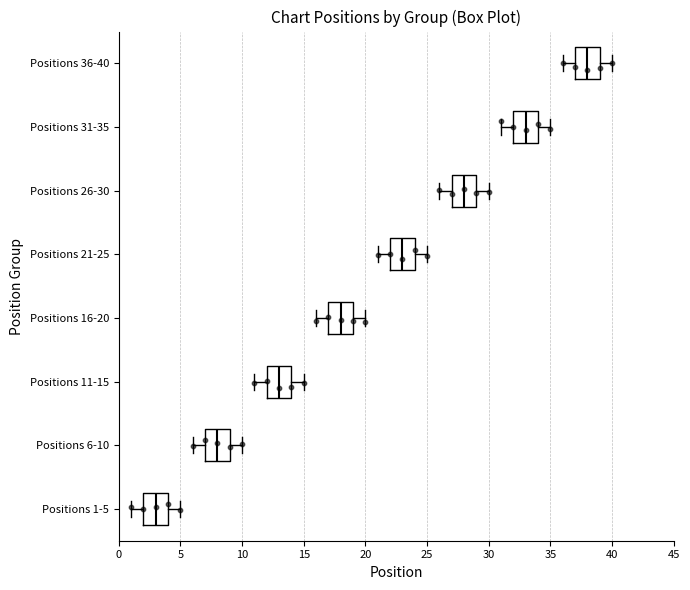

Reading bottom to top, read every box against the x-axis: the position of its median line, the range the box covers, and the ends of its whiskers. The values are not printed on the chart, so give them approximately, as read against the axis.

Positions 1-5: median 3, box 2 to 4, whiskers 1 to 5
Positions 6-10: median 8, box 7 to 9, whiskers 6 to 10
Positions 11-15: median 13, box 12 to 14, whiskers 11 to 15
Positions 16-20: median 18, box 17 to 19, whiskers 16 to 20
Positions 21-25: median 23, box 22 to 24, whiskers 21 to 25
Positions 26-30: median 28, box 27 to 29, whiskers 26 to 30
Positions 31-35: median 33, box 32 to 34, whiskers 31 to 35
Positions 36-40: median 38, box 37 to 39, whiskers 36 to 40